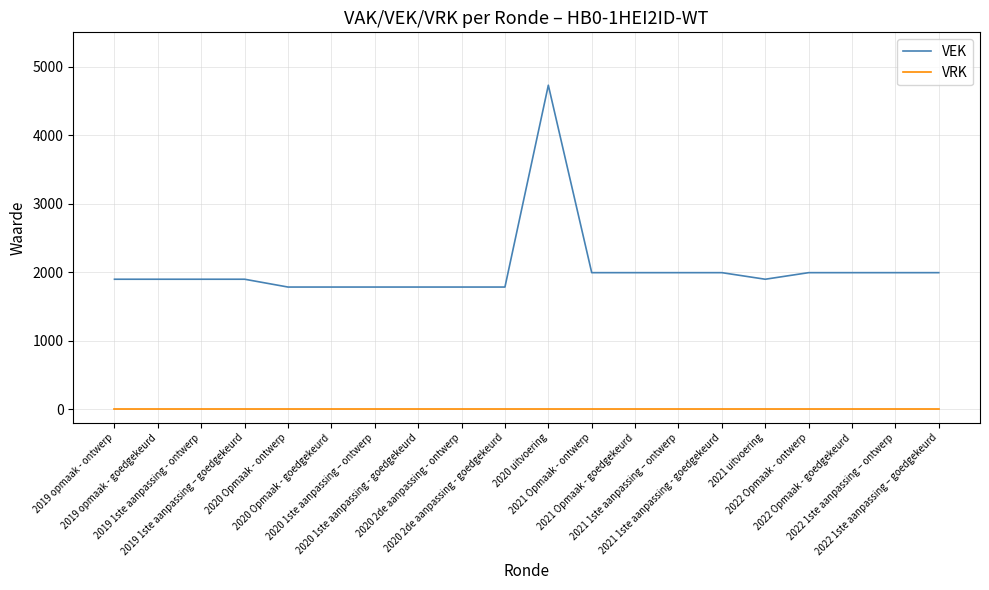

How many lines are shown in the chart?

2